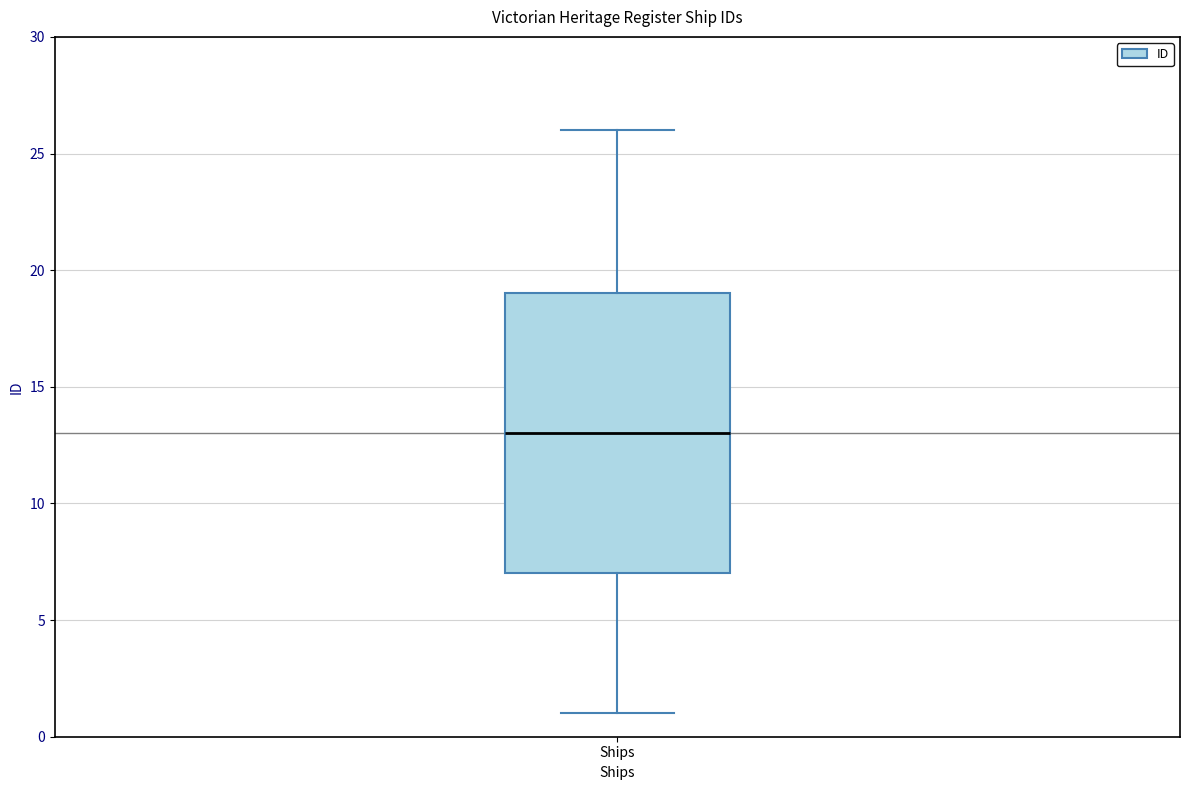

Where is the lower edge of the box for Ships on the y-axis? The values are not printed on the chart, so give them approximately, as read against the axis.

7